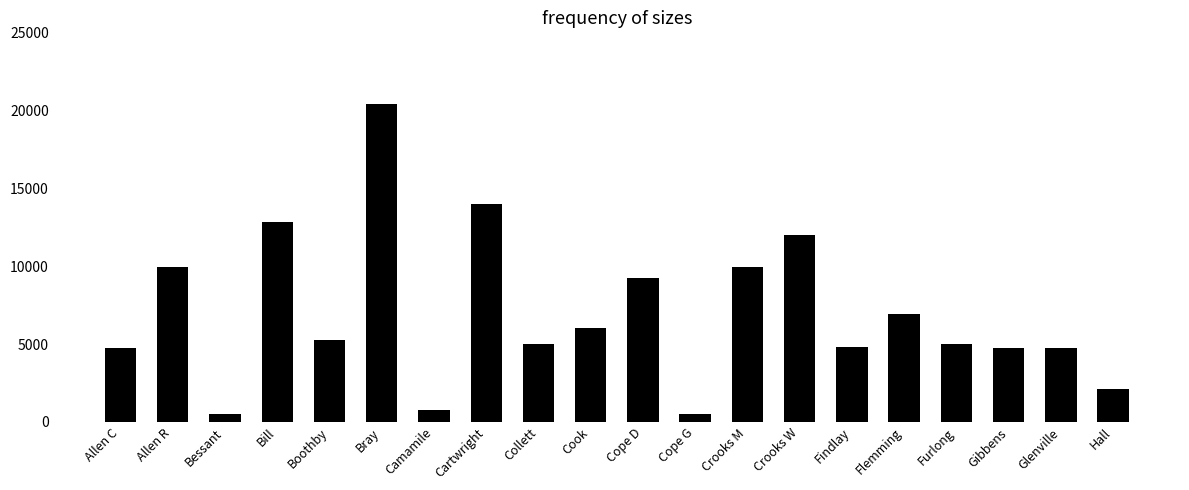

What is the label of the 19th bar from the left?

Glenville